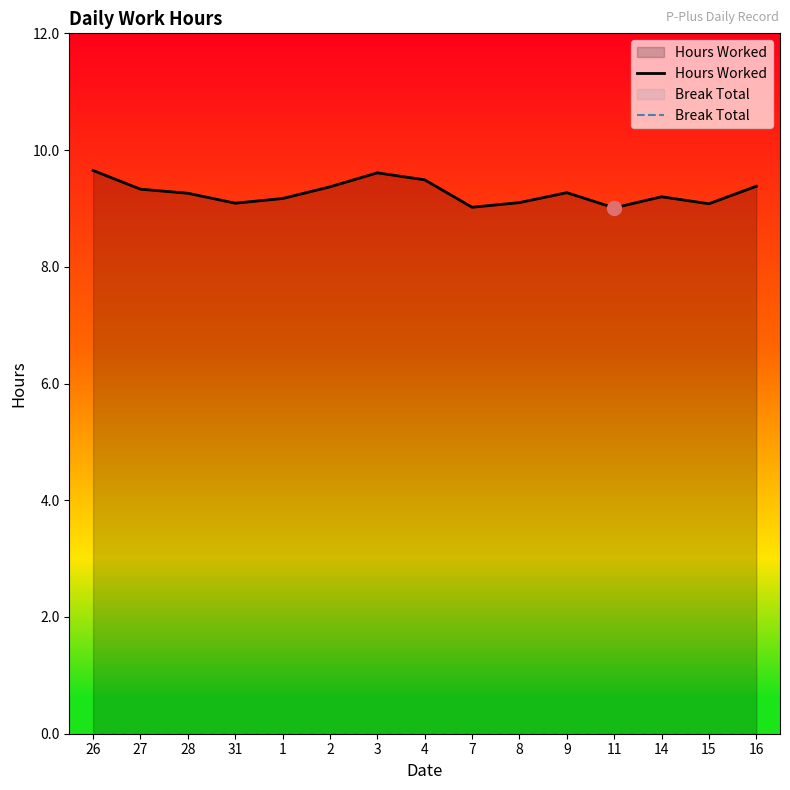

What are all the series names shown in the legend?

Hours Worked, Break Total